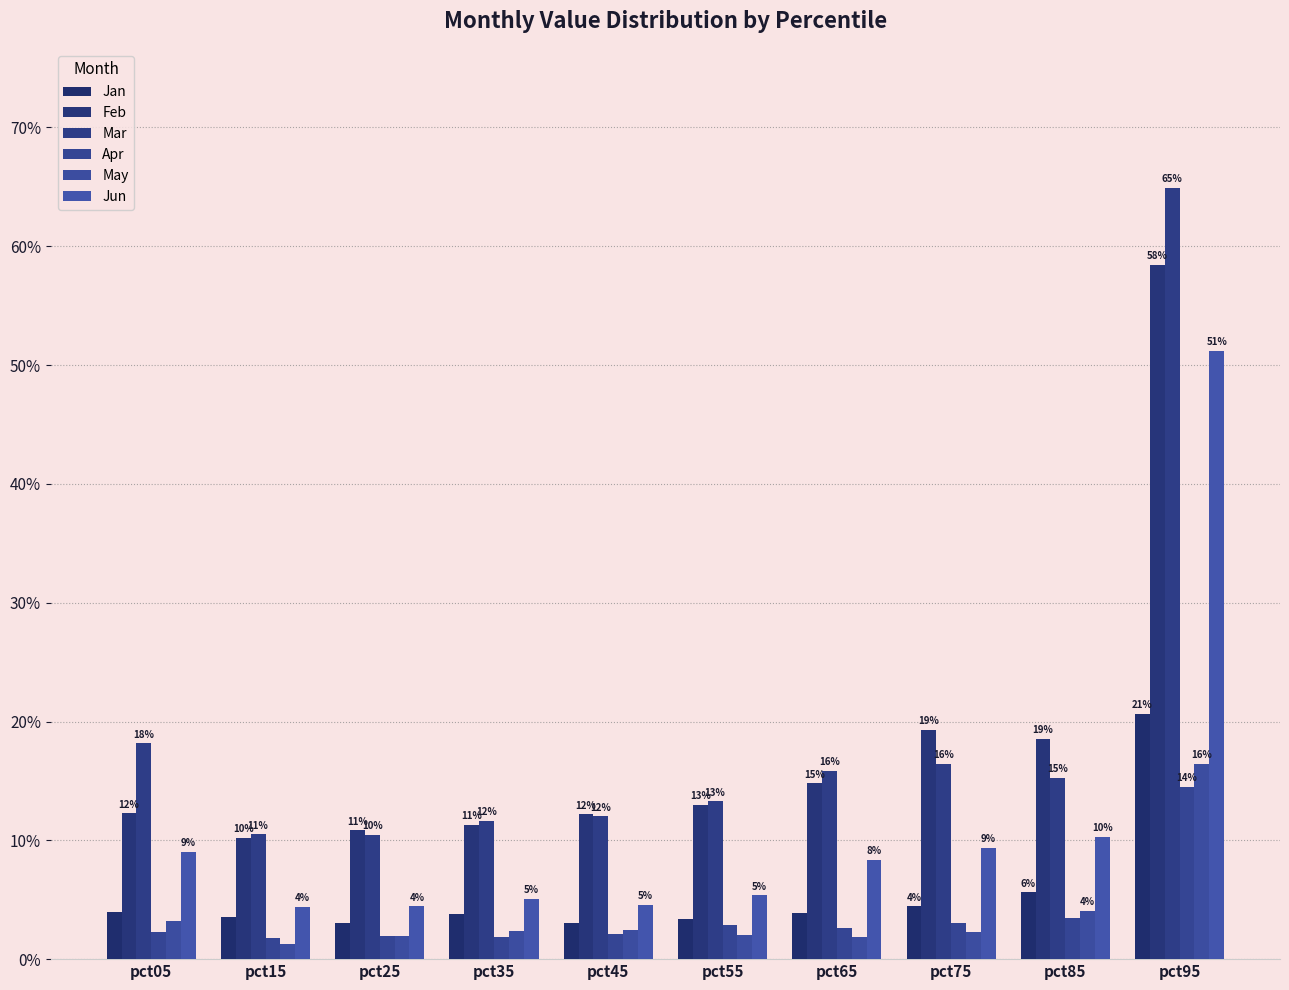

What is the maximum value for May?

0.2